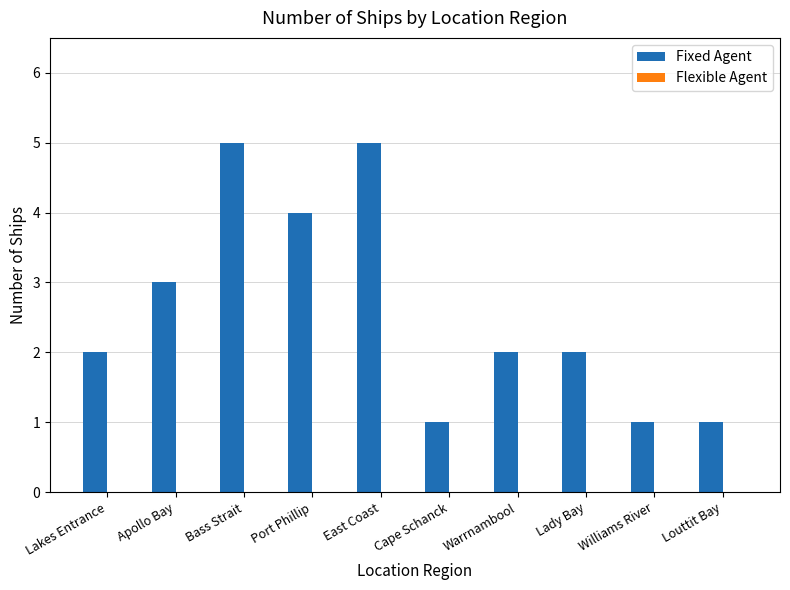

What is the maximum value shown in the chart?

5